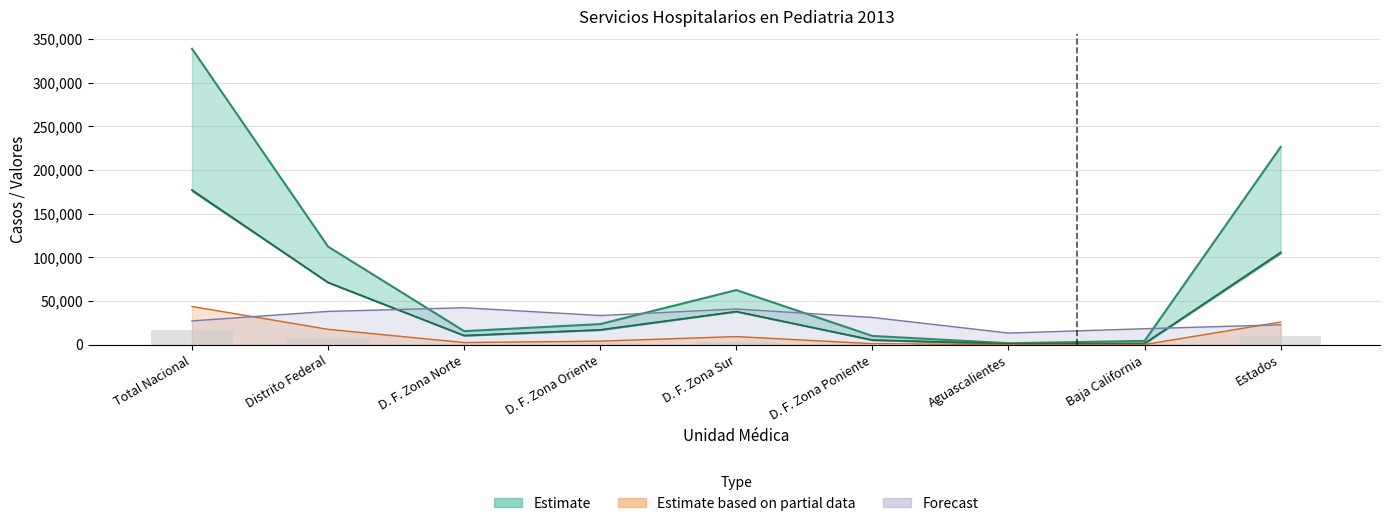

At which category does the chart reach its peak across all series?

Total Nacional